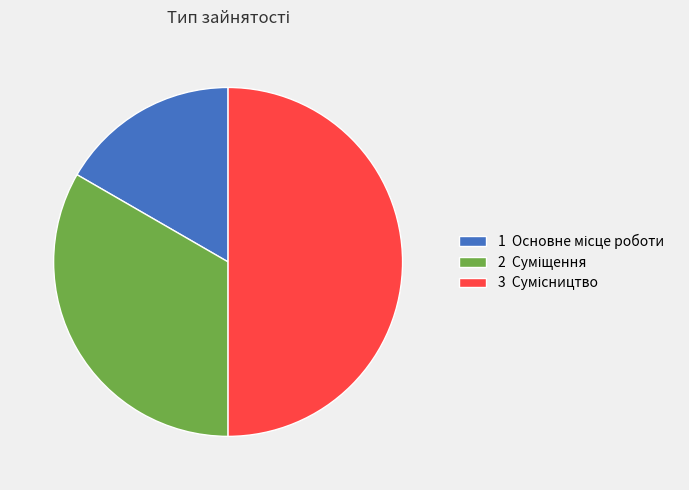

Count the number of slices in the pie.

3